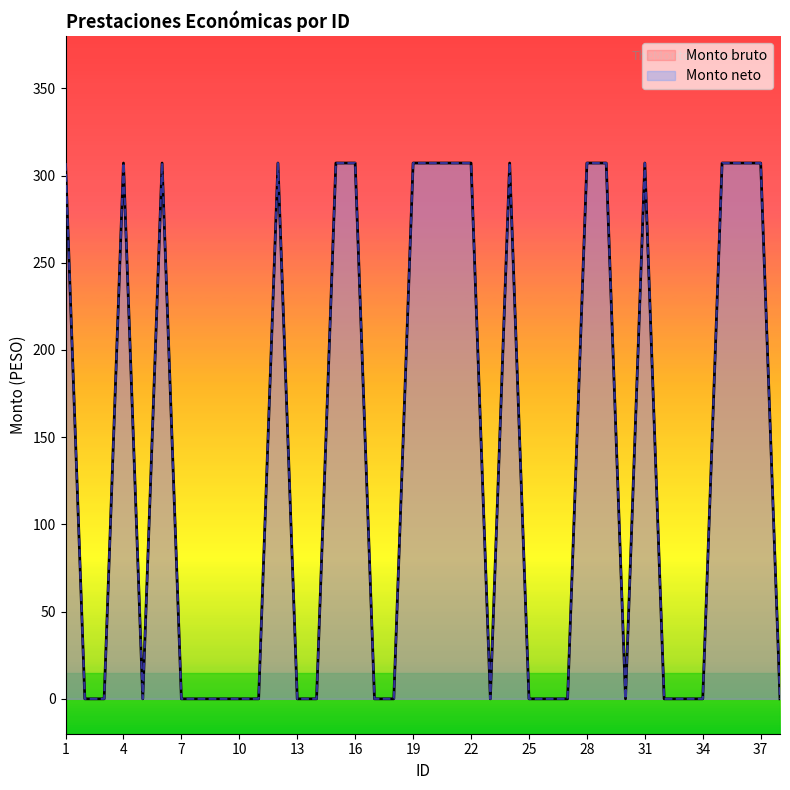

What is the difference between the maximum and minimum values in the Monto neto series?

307.2